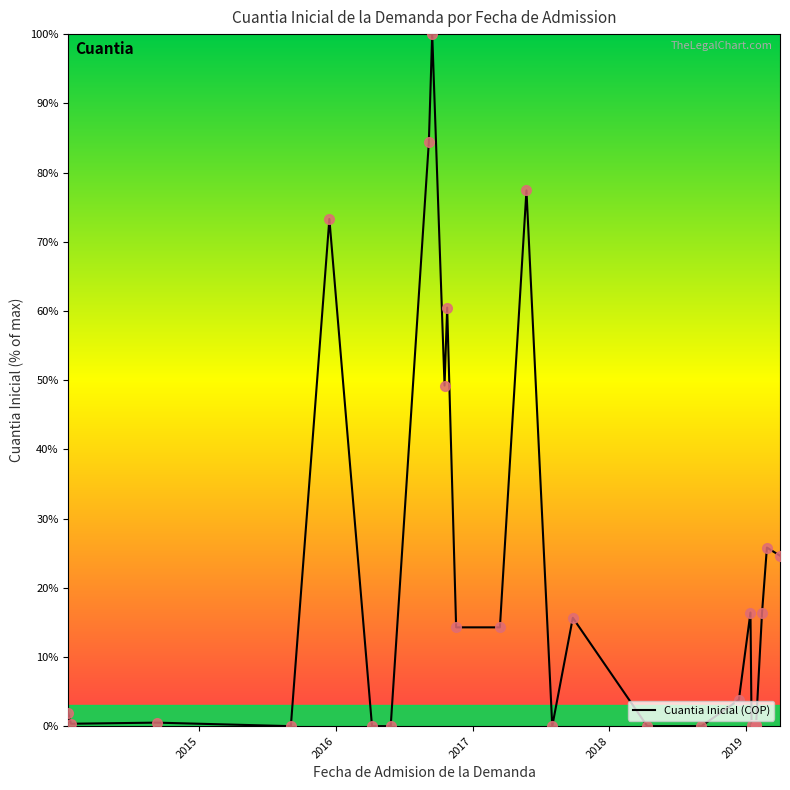

Reading left to right, transcribe all the data shown in this chart.

1.9	0.3	0.5	0.0	73.3	0.0	0.0	84.4	100.0	49.2	60.5	14.3	14.3	77.4	0.0	15.7	0.0	0.0	3.8	16.4	0.2	0.1	0.2	16.4	25.8	24.6